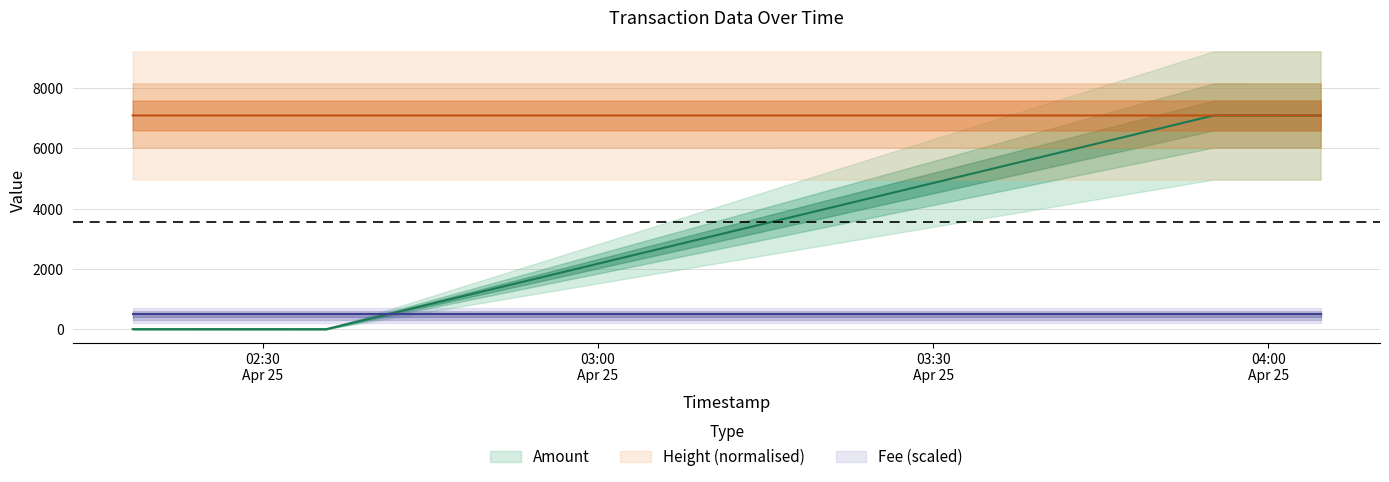

What is the sum of all Height values?

28355.6